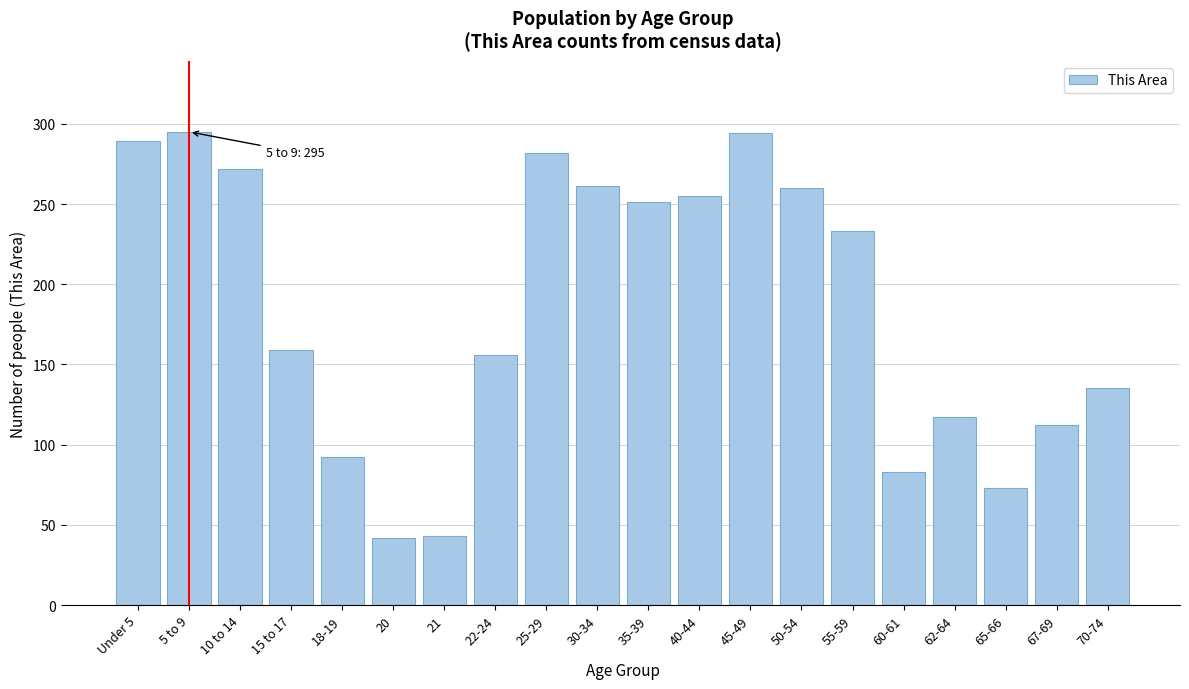

What is the change in value from 20 to 62-64?

+75